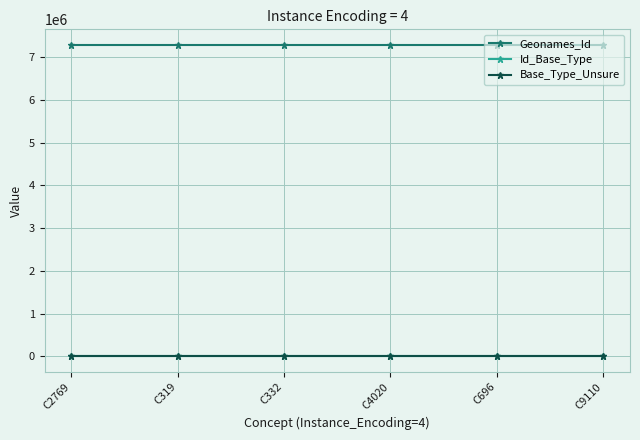

What is the total value across all series at C9110?

7288185